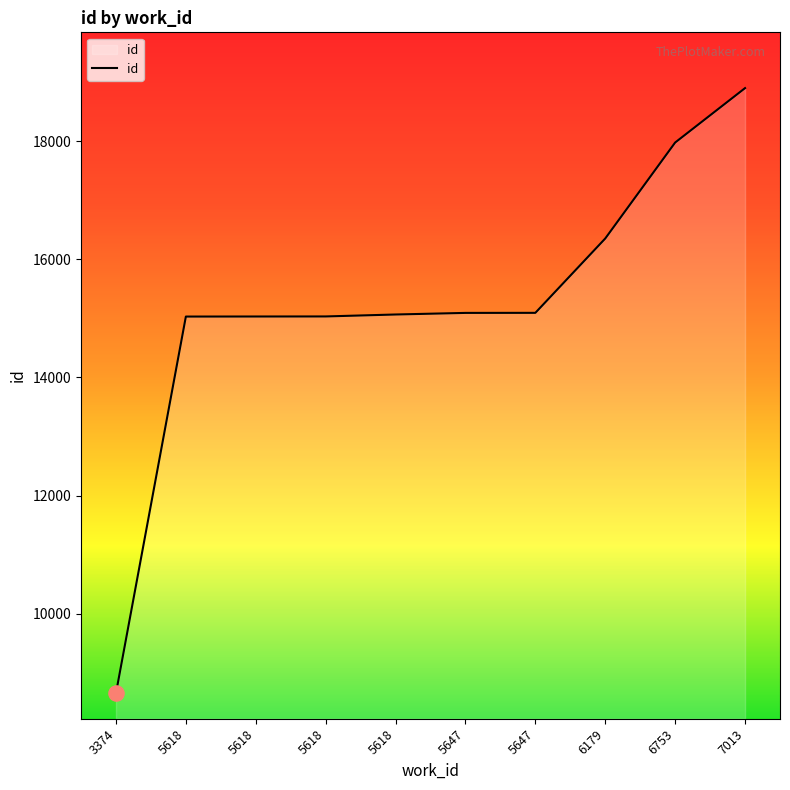

What is the ratio of the value at 5618 to the value at 7013?

0.8